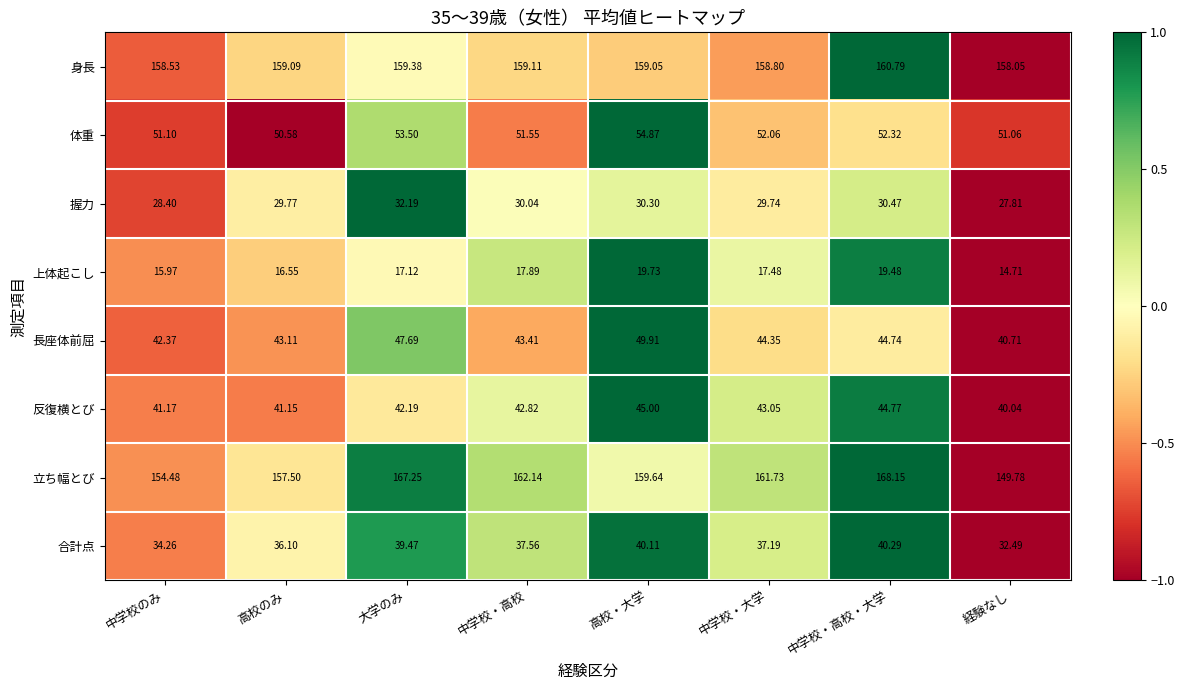

Where does the 上体起こし series first go above 17?

大学のみ